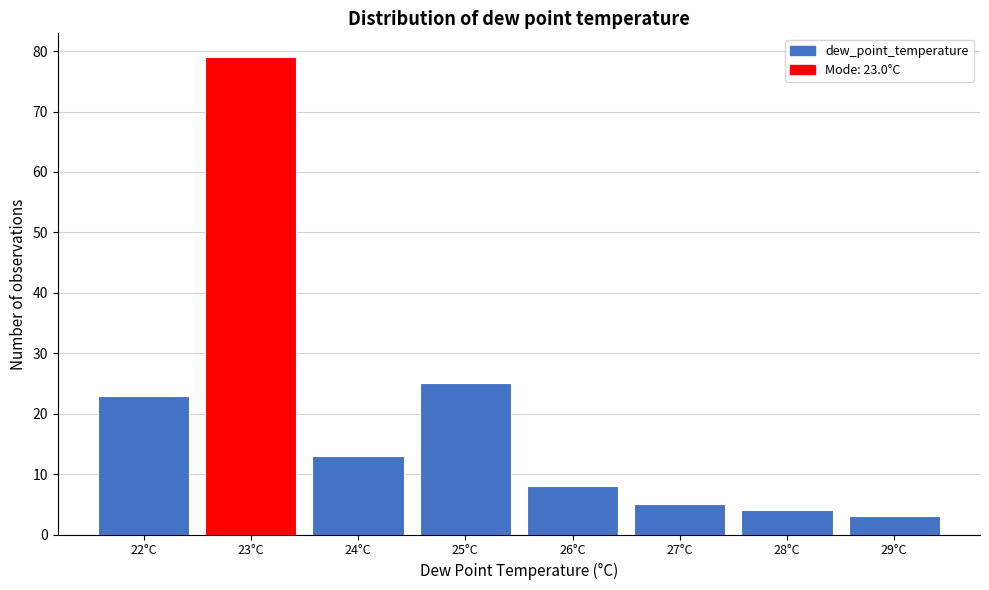

Which range on the x-axis has the tallest bar?

22.5 to 23.5